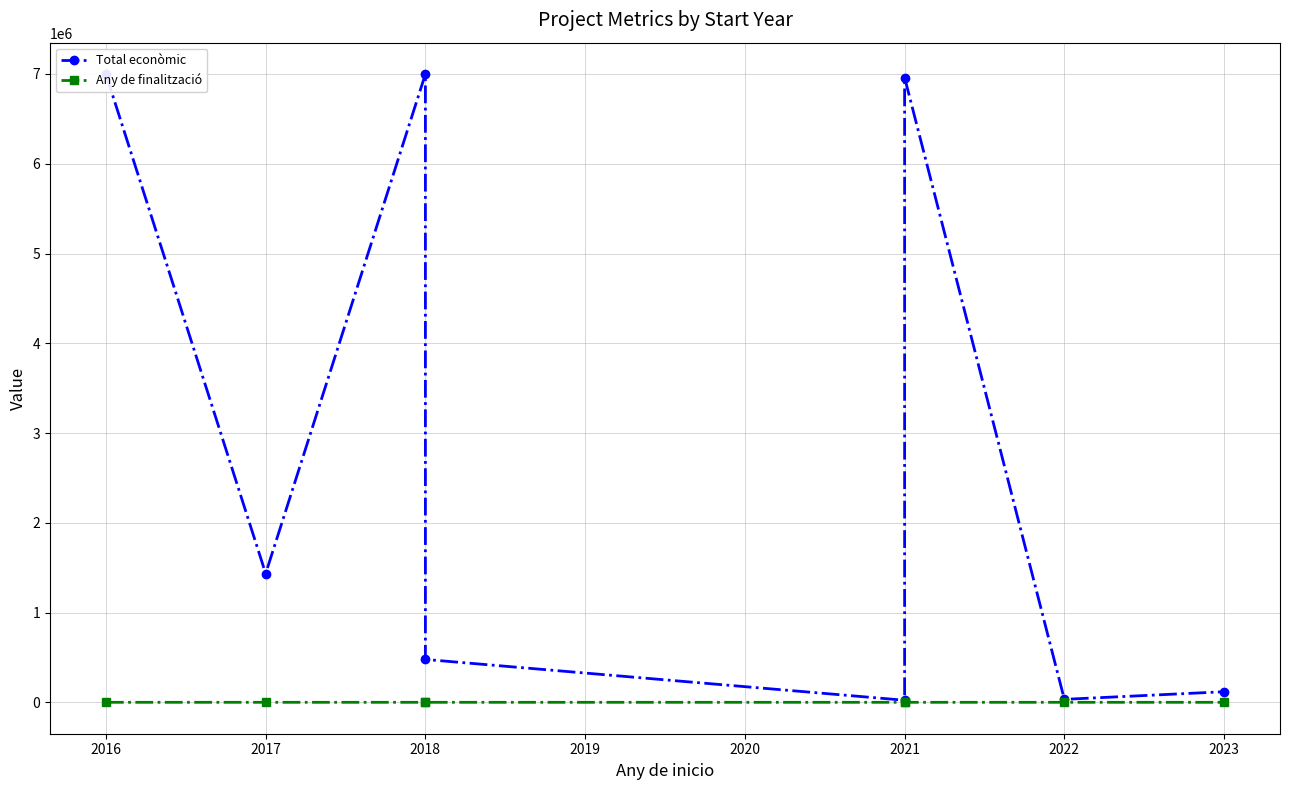

Does the chart display data point markers on the line(s)?

Yes